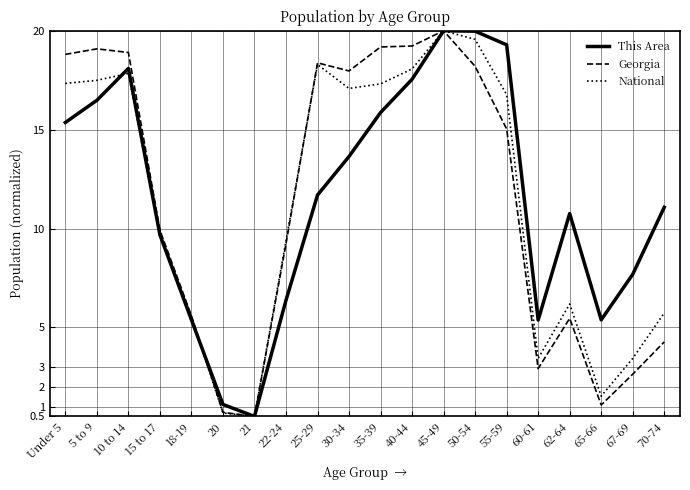

Reading left to right, transcribe all the data shown in this chart.

This Area: 15.4	16.5	18.1	9.7	5.4	1.1	0.5	6.4	11.7	13.6	15.9	17.5	20.0	20.0	19.3	5.4	10.8	5.4	7.7	11.1
Georgia: 18.8	19.1	18.9	9.9	5.6	0.7	0.5	9.2	18.4	18.0	19.2	19.2	20.0	18.2	15.0	2.9	5.5	1.1	2.6	4.3
National: 17.3	17.5	17.8	9.6	5.5	0.7	0.5	9.4	18.3	17.1	17.3	18.1	20.0	19.6	16.8	3.4	6.2	1.5	3.4	5.7